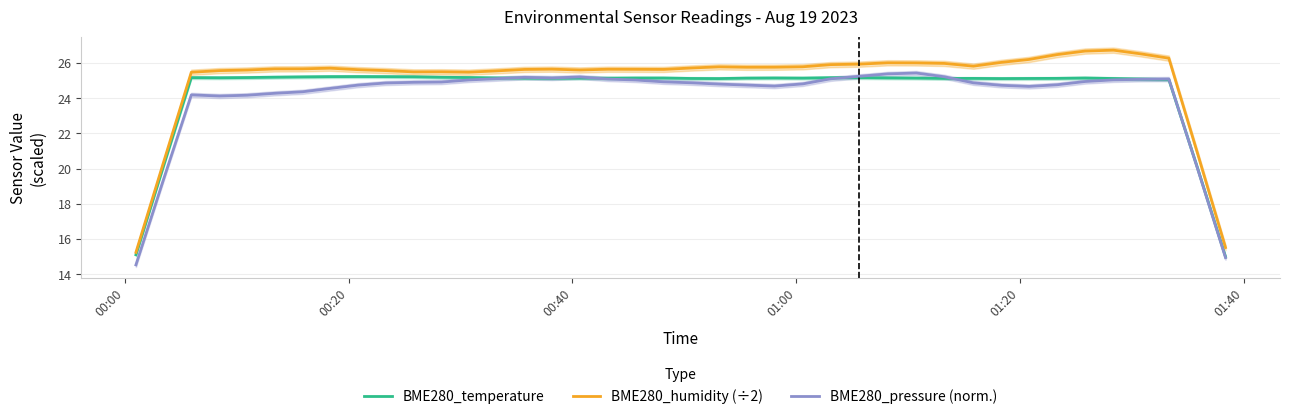

True or false: BME280_humidity (÷2) and BME280_pressure (norm.) cross at least once.

False